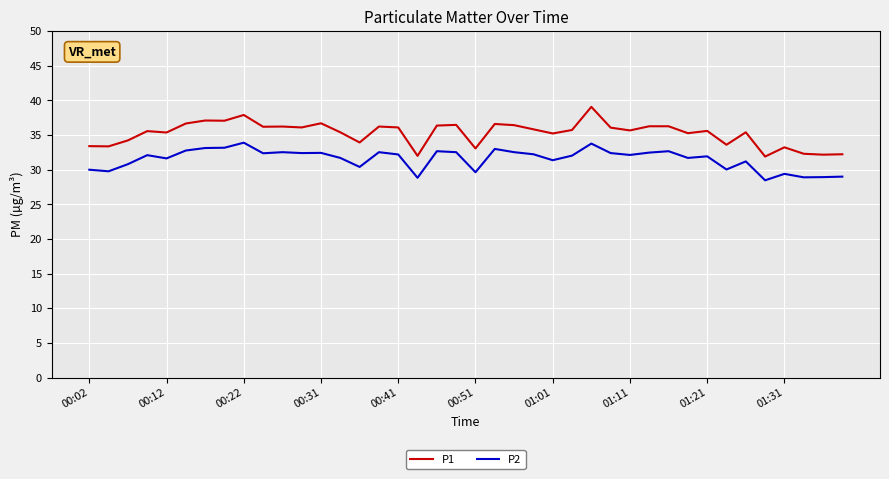

Rank the series by their maximum value, from highest to lowest.

P1, P2